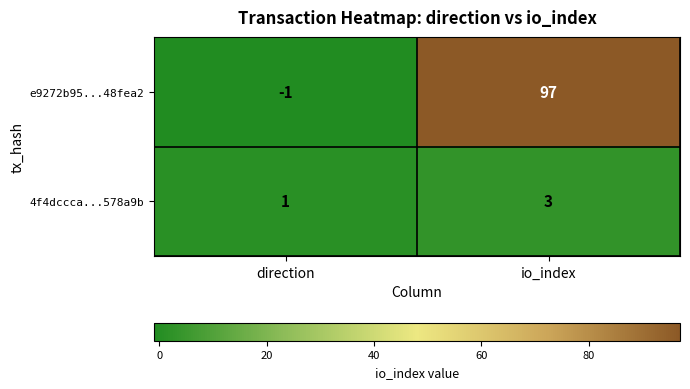

How many data points does each series have?

2